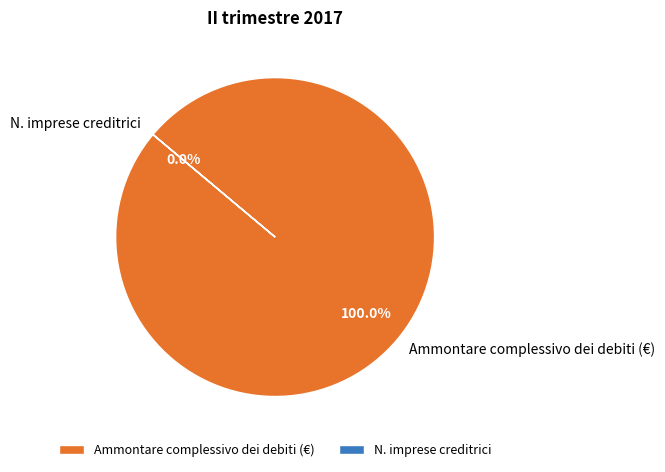

Approximately how many times larger is the value at Ammontare complessivo dei debiti (€) compared to N. imprese creditrici?

60861.6